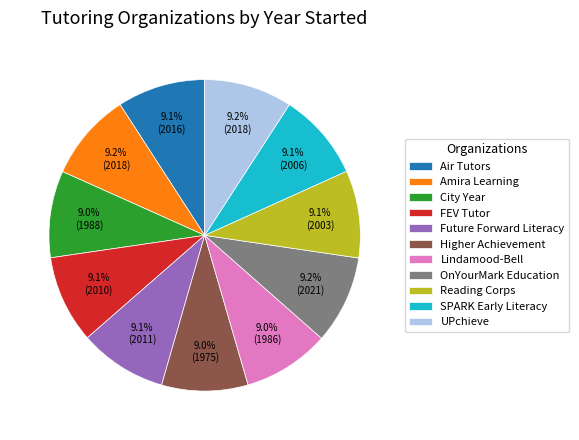

To the nearest percent, what is the average slice percentage?

9%